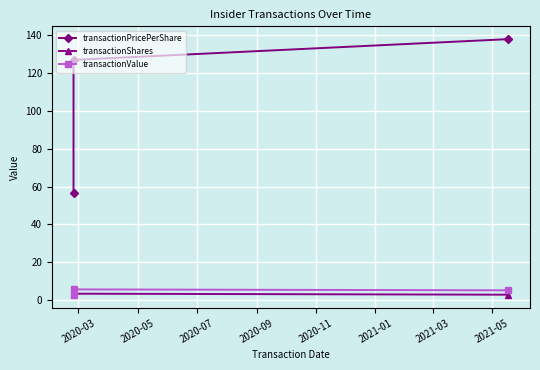

What is the difference between the maximum and minimum values in the transactionPricePerShare series?

81.3